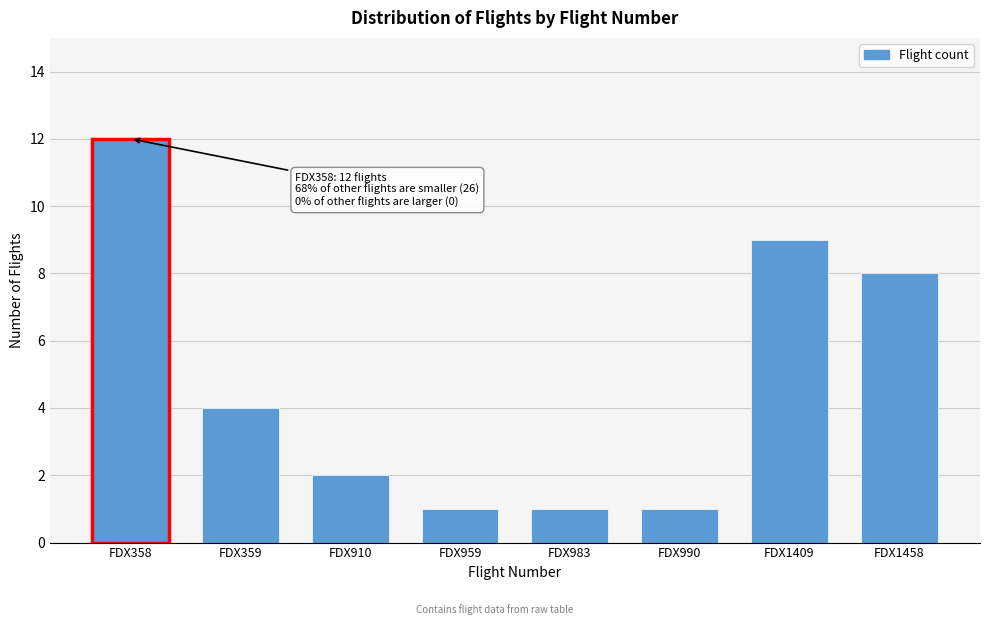

Reading left to right, transcribe all the data shown in this chart.

12	4	2	1	1	1	9	8